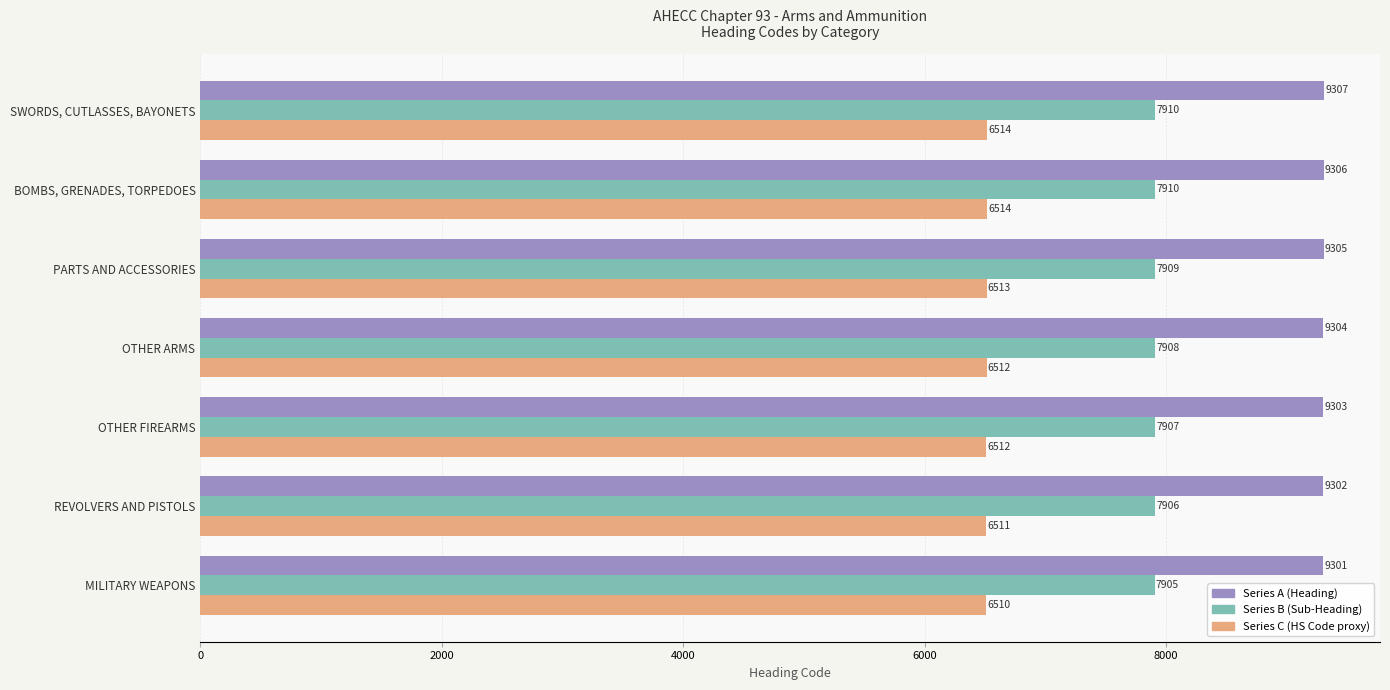

How many categories are shown in the chart?

7